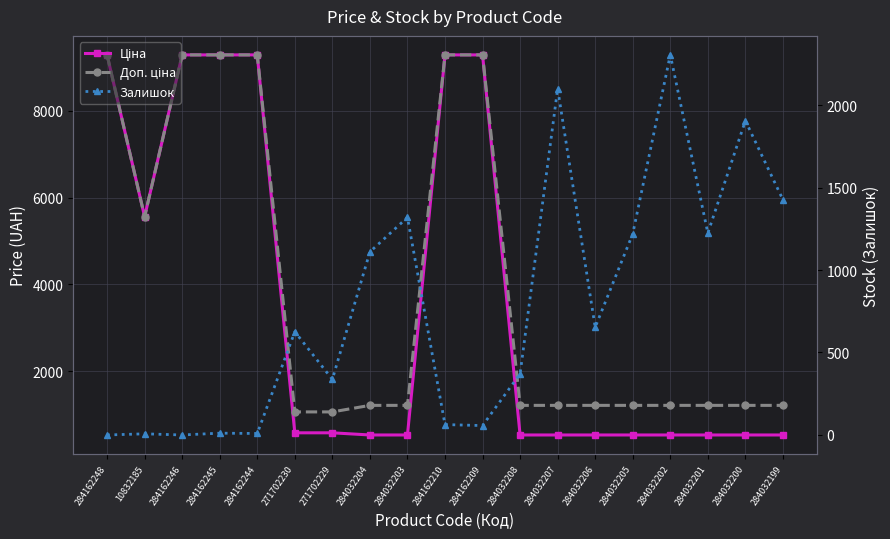

What is the label of the 19th point from the left?

284032199